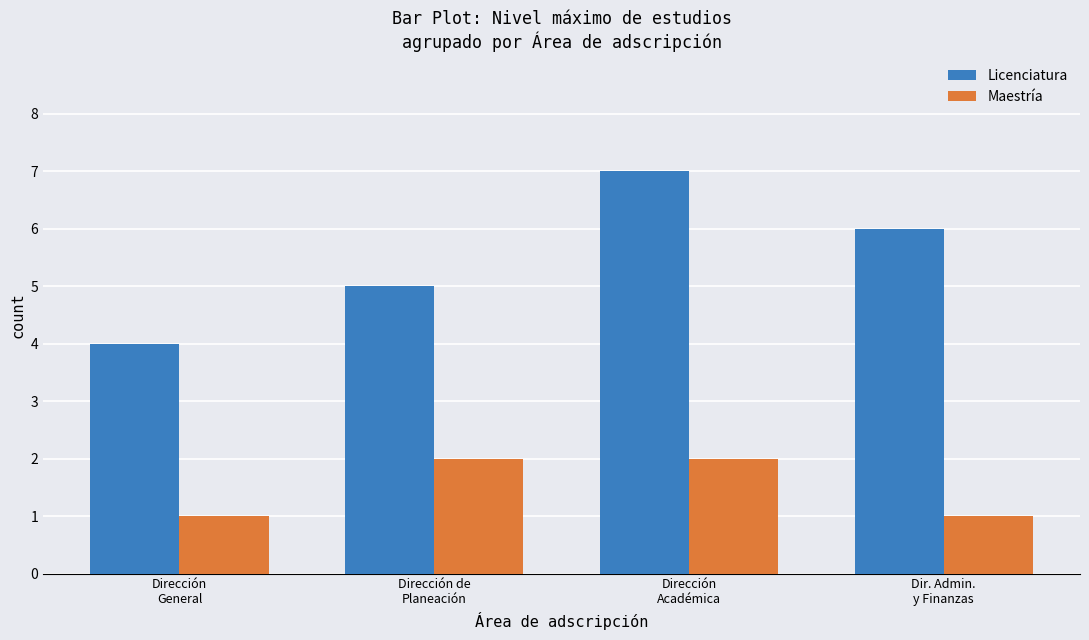

What is the sum of all Maestría values?

6